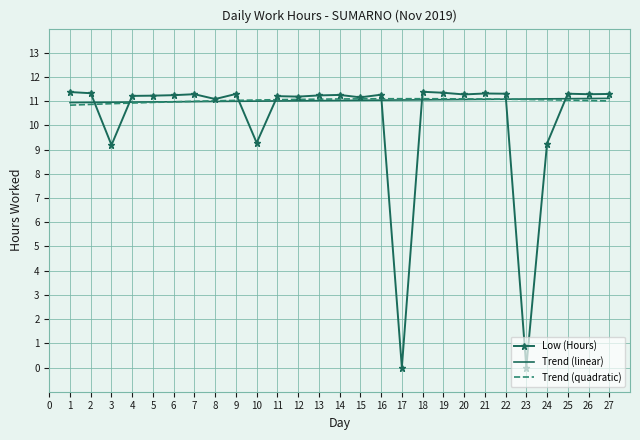

What is the average value of the Low (Hours) series?

10.2